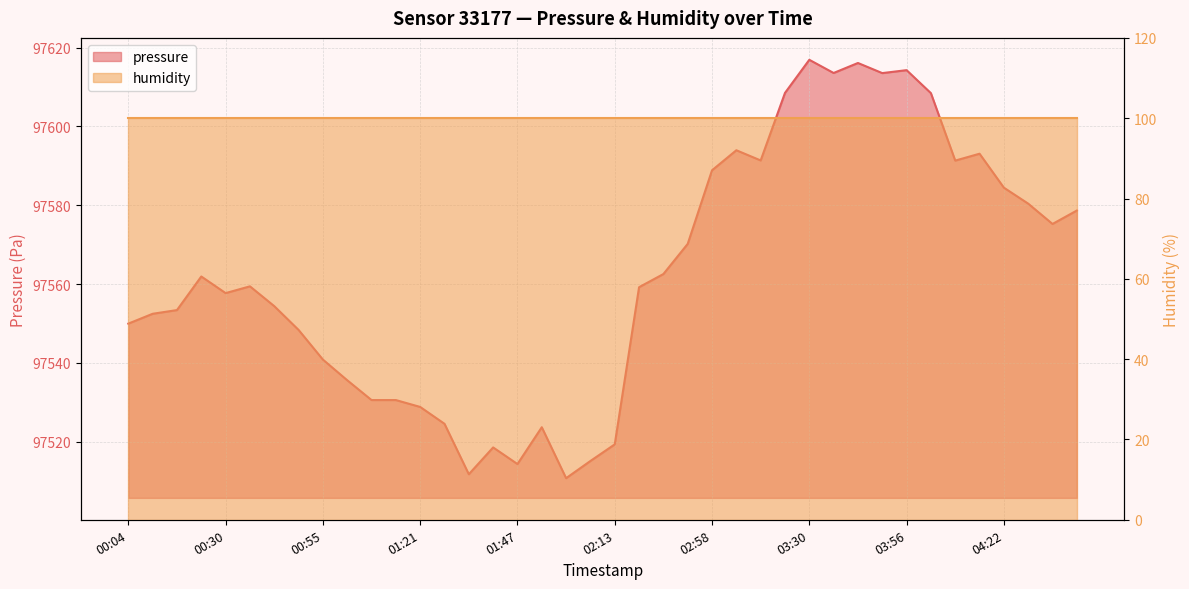

Reading left to right, what are all the values shown in this chart?

97549.9	97552.4	97553.4	97561.9	97557.7	97559.4	97554.4	97548.3	97540.8	97535.6	97530.5	97530.5	97528.8	97524.5	97511.7	97518.5	97514.3	97523.6	97510.7	97515.1	97519.3	97559.2	97562.5	97570.2	97588.9	97594.0	97591.4	97608.5	97616.9	97613.6	97616.1	97613.6	97614.3	97608.5	97591.3	97593.1	97584.5	97580.4	97575.2	97578.7